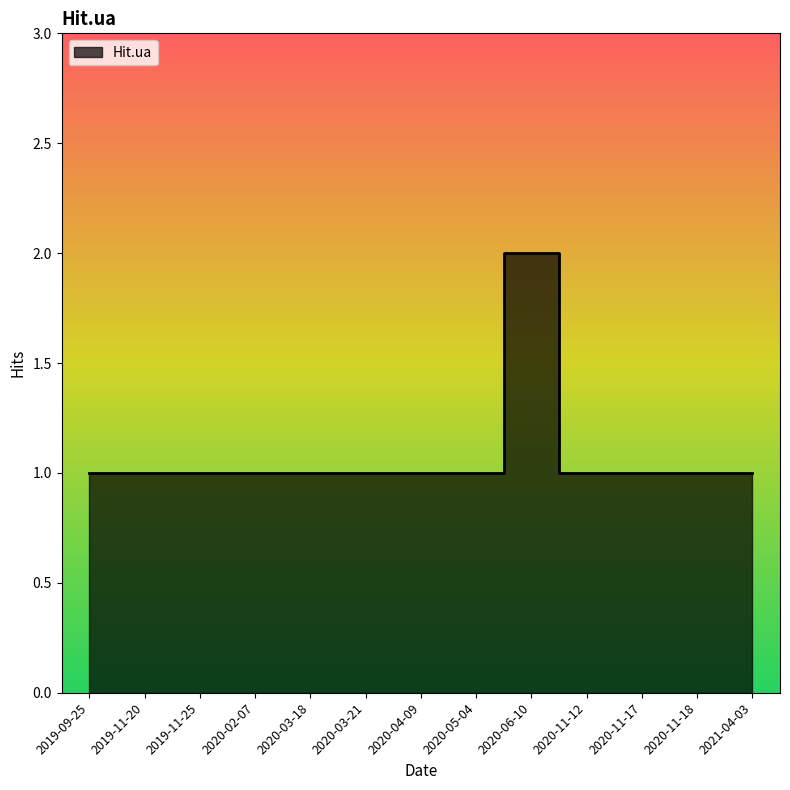

True or false: the data shows 1 at 2020-04-09.

True